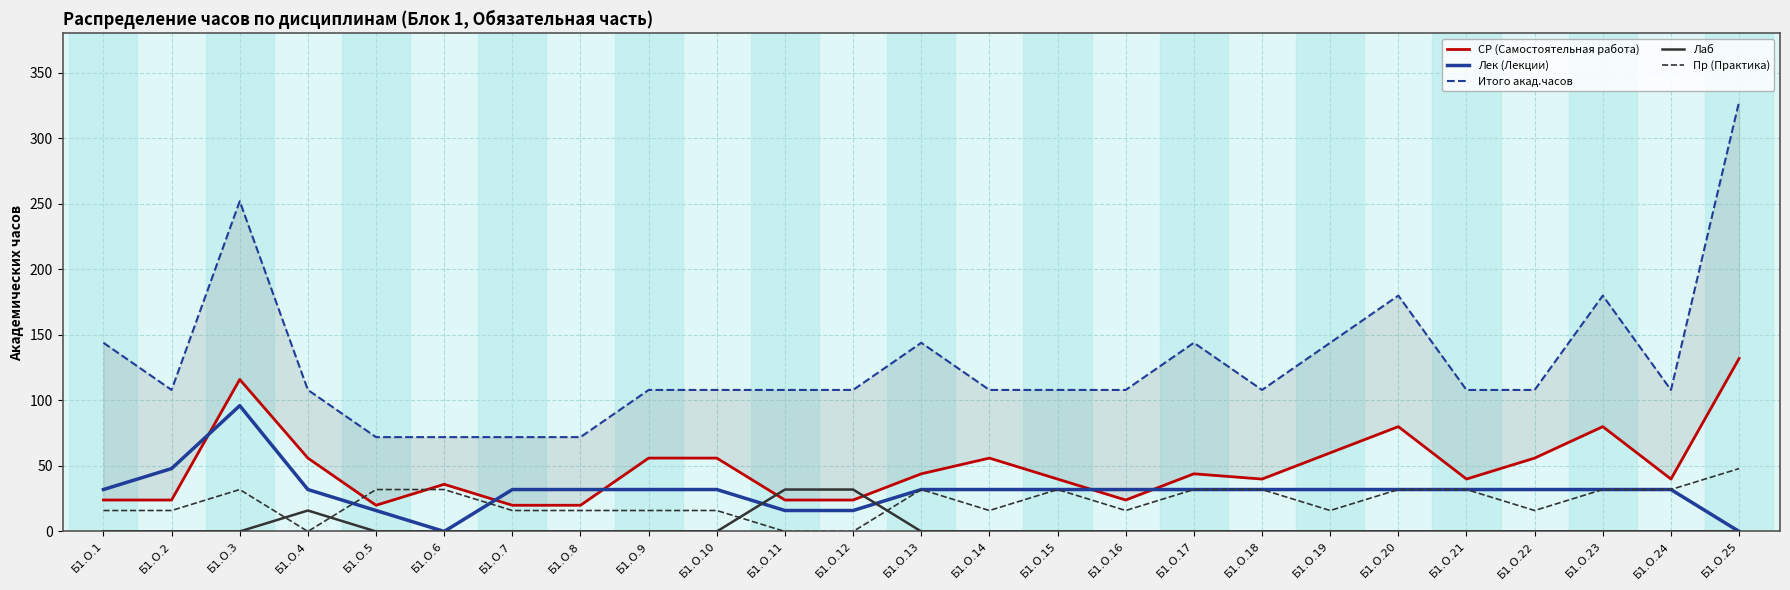

What is the difference between the Пр (Практика) values at Б1.О.4 and Б1.О.20?

32